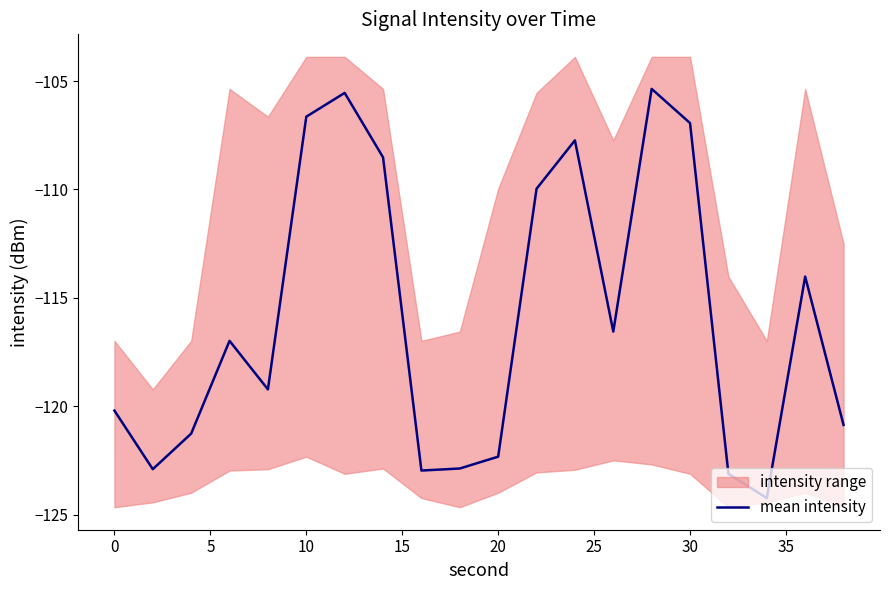

Count the number of categories in the chart.

20